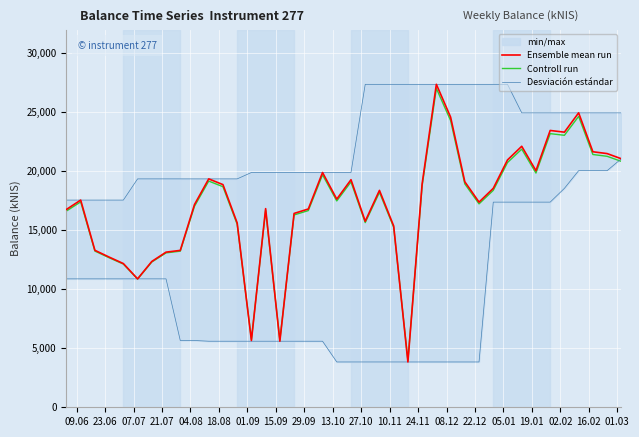

What is the lowest value of the Controll run series?

3962.2